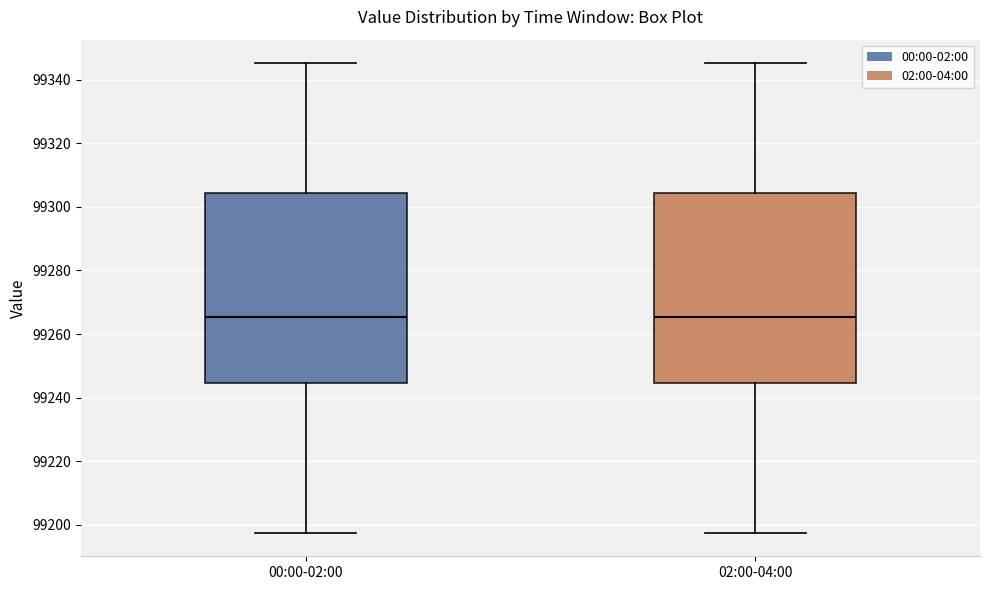

Reading left to right, transcribe this box plot: for each box, give where its median line is, the range the box spans, and where its two whiskers end, as read against the y-axis. The values are not printed on the chart, so give them approximately, as read against the axis.

00:00-02:00: median 99266, box 99244 to 99304, whiskers 99198 to 99346
02:00-04:00: median 99266, box 99244 to 99304, whiskers 99198 to 99346